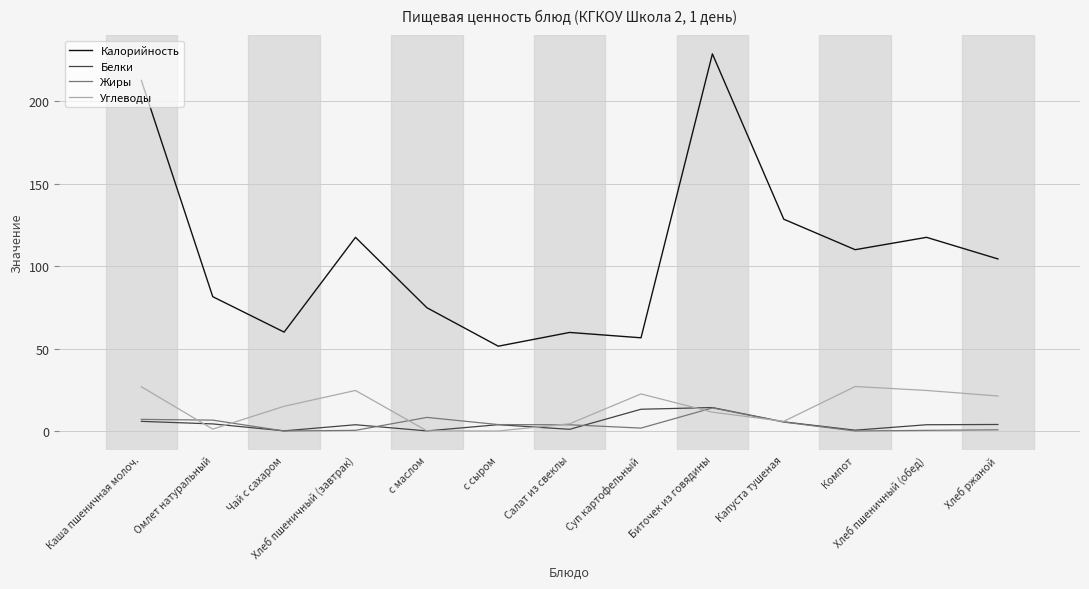

True or false: Калорийность has more than 1 points higher than both neighbors.

True